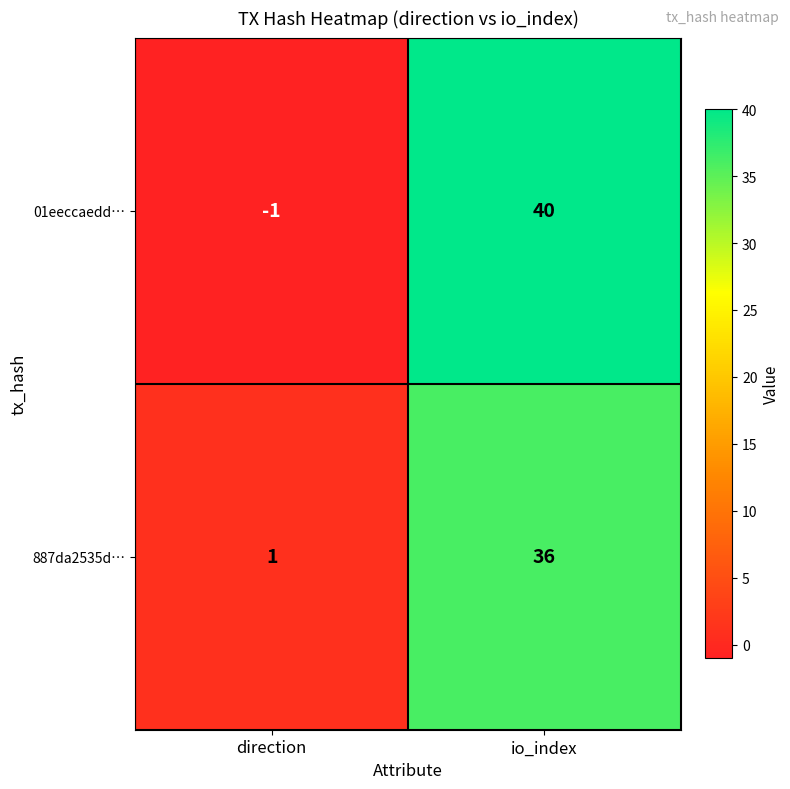

Which series has the largest range (max minus min)?

01eeccaedd…